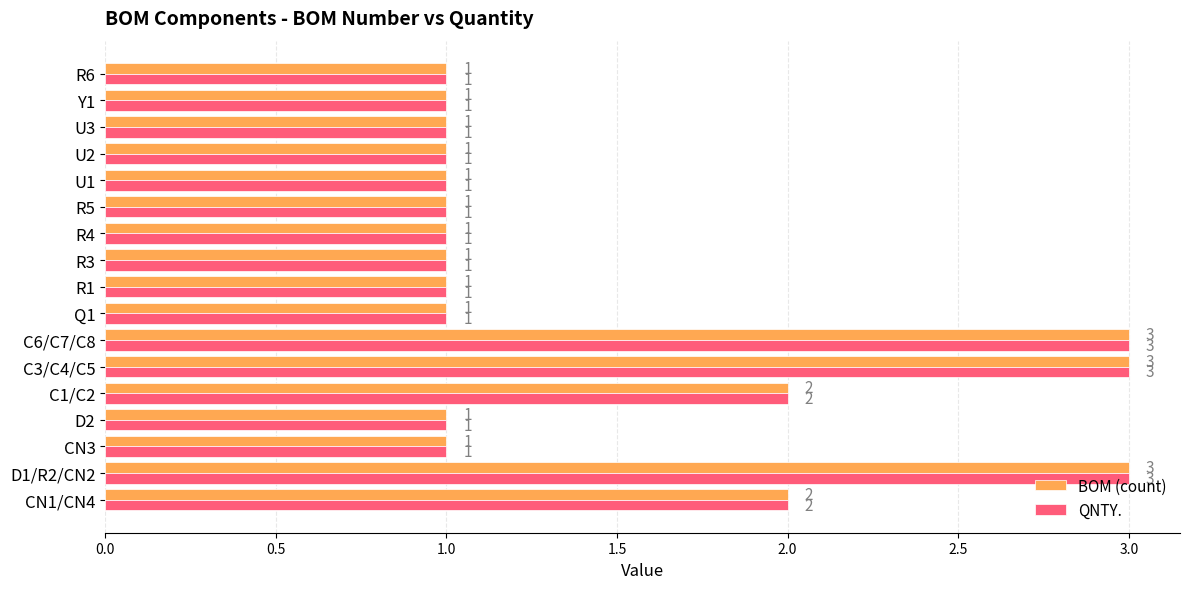

True or false: QNTY. has a value of 1 at U1.

True